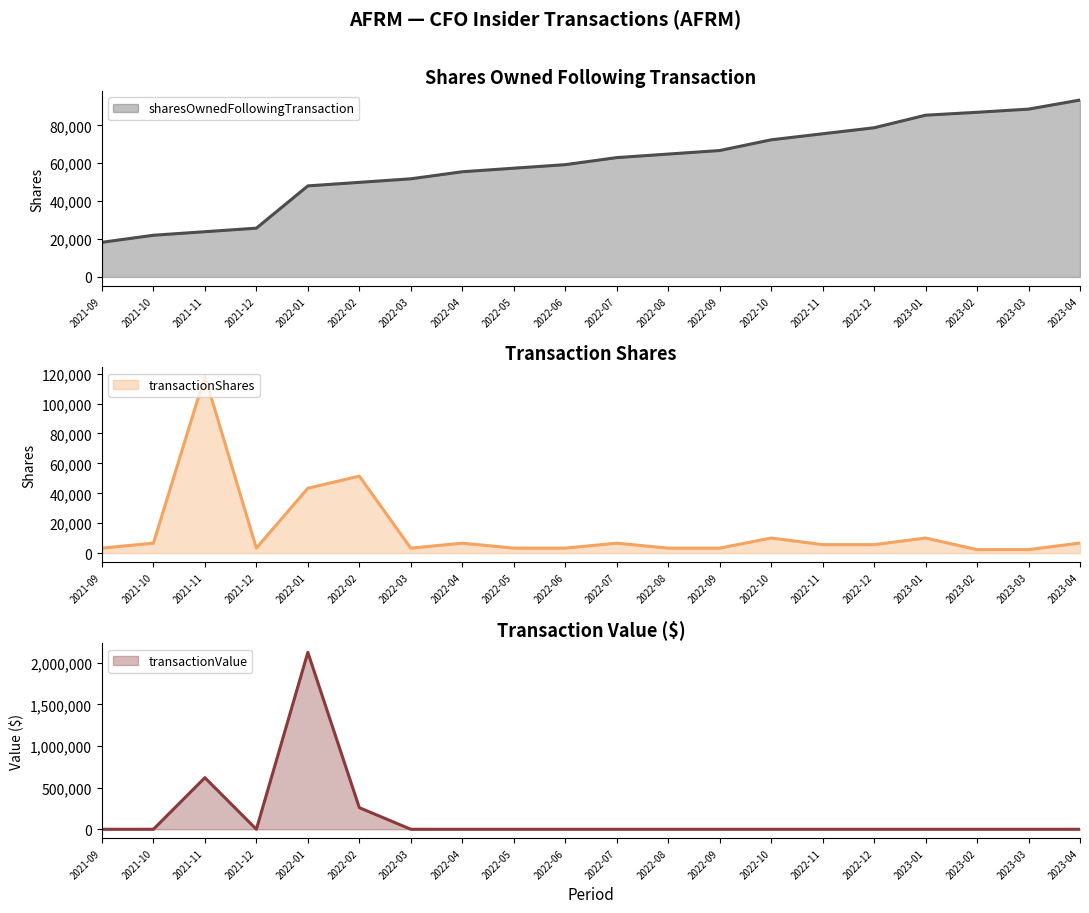

Which has a higher value, 2022-03 or 2023-04?

2023-04